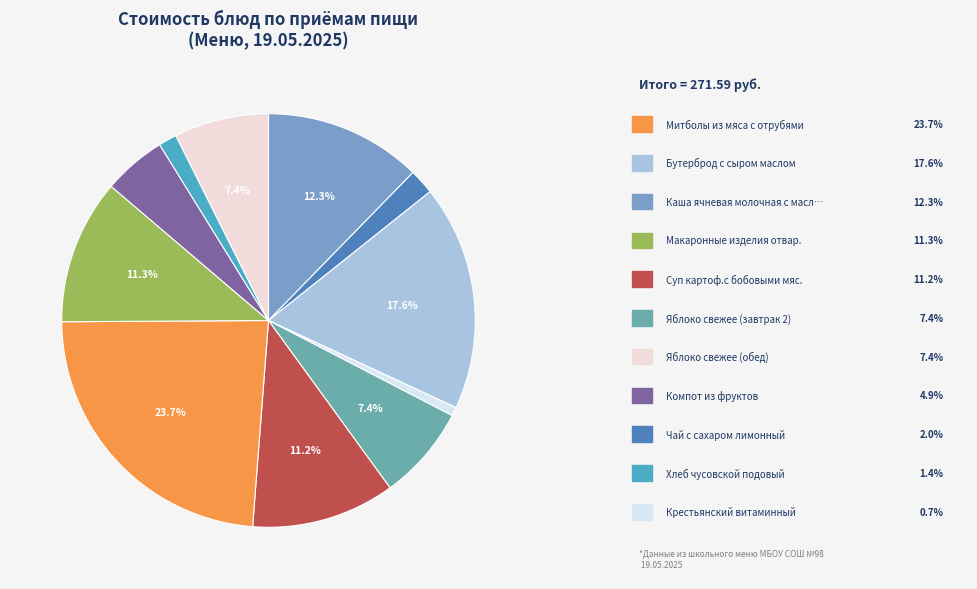

Which category has the biggest portion of the pie?

Митболы из мяса с отрубями